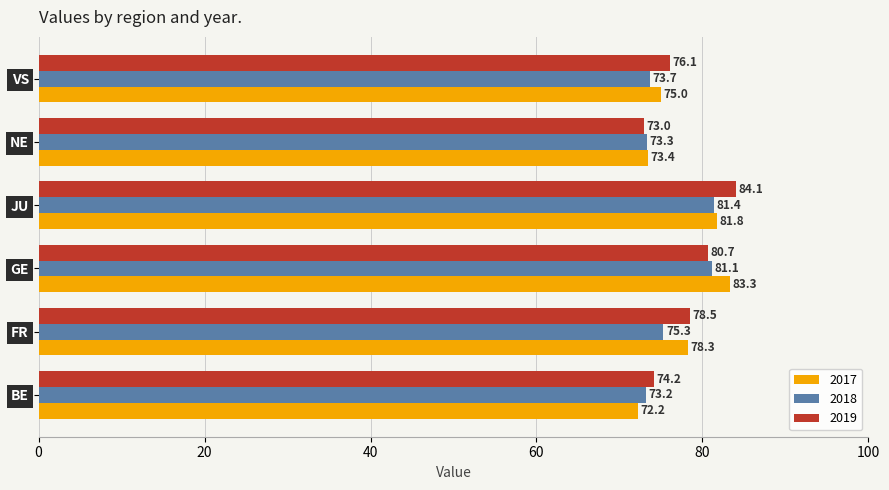

List the series in order of their overall mean, lowest first.

2018, 2017, 2019